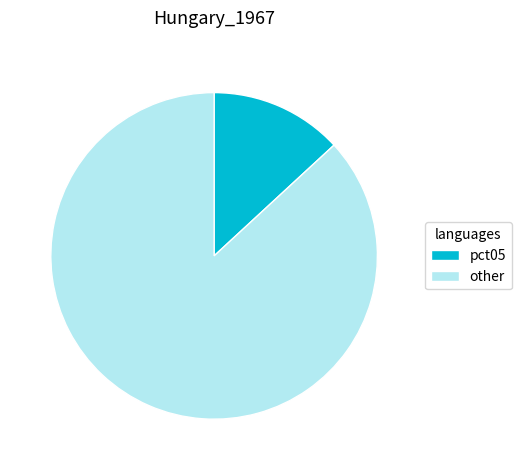

Is the sum of pct05 and other greater than half?

Yes